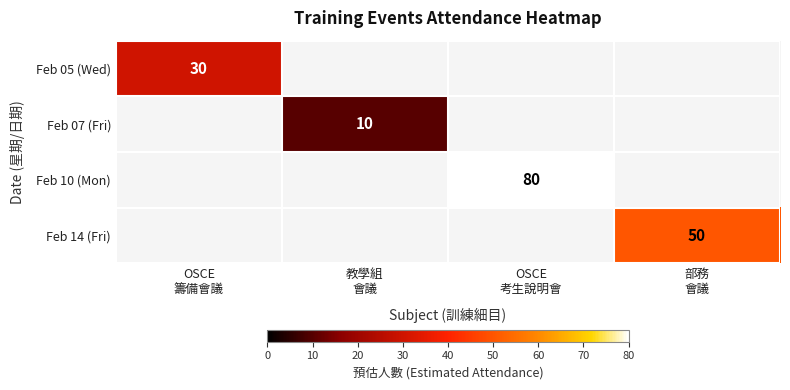

At how many categories does at least one series exceed 69?

1